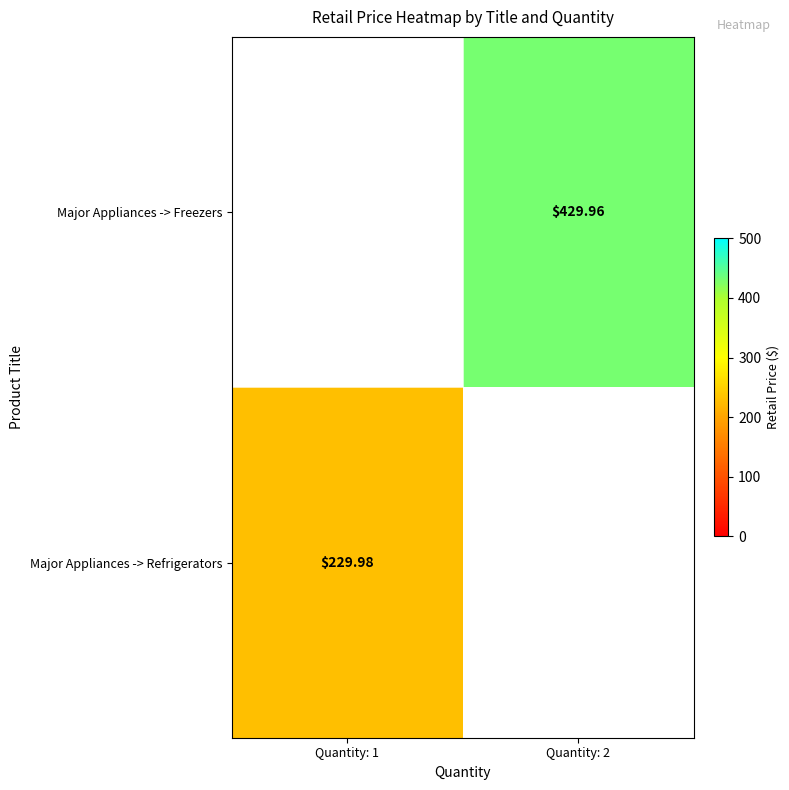

How many values in the Major Appliances -> Freezers series are below 429?

1